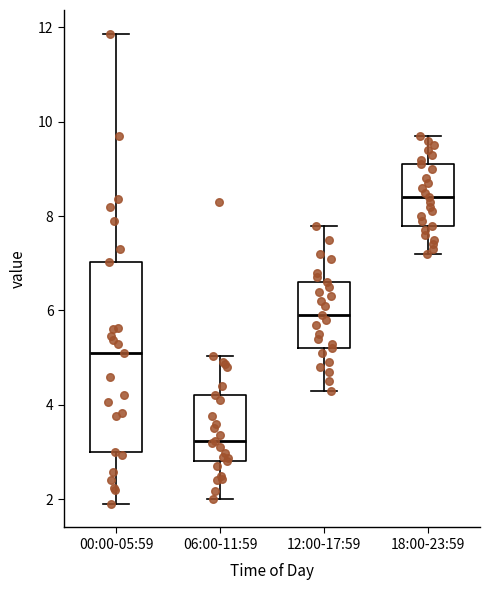

Which box is the tallest, from its lower edge to its upper edge?

00:00-05:59